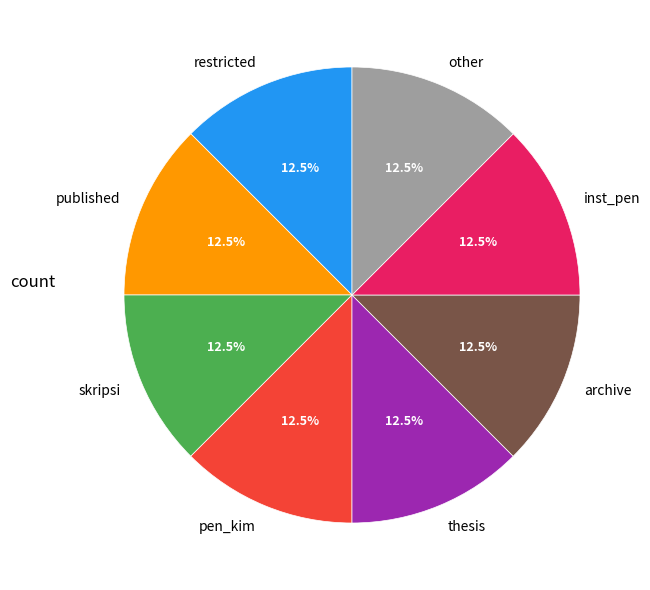

Approximately how many times larger is the value at pen_kim compared to archive?

1.0